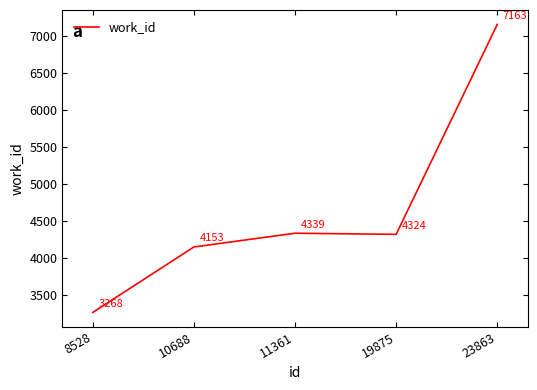

What is the greatest value displayed?

7163